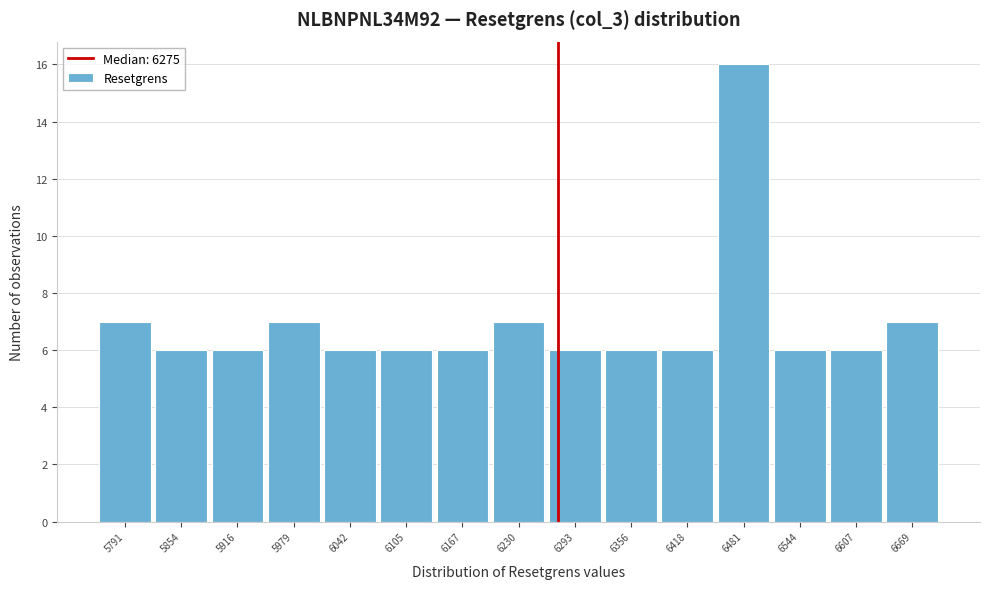

Over which range of the x-axis is the bar tallest?

6450 to 6510